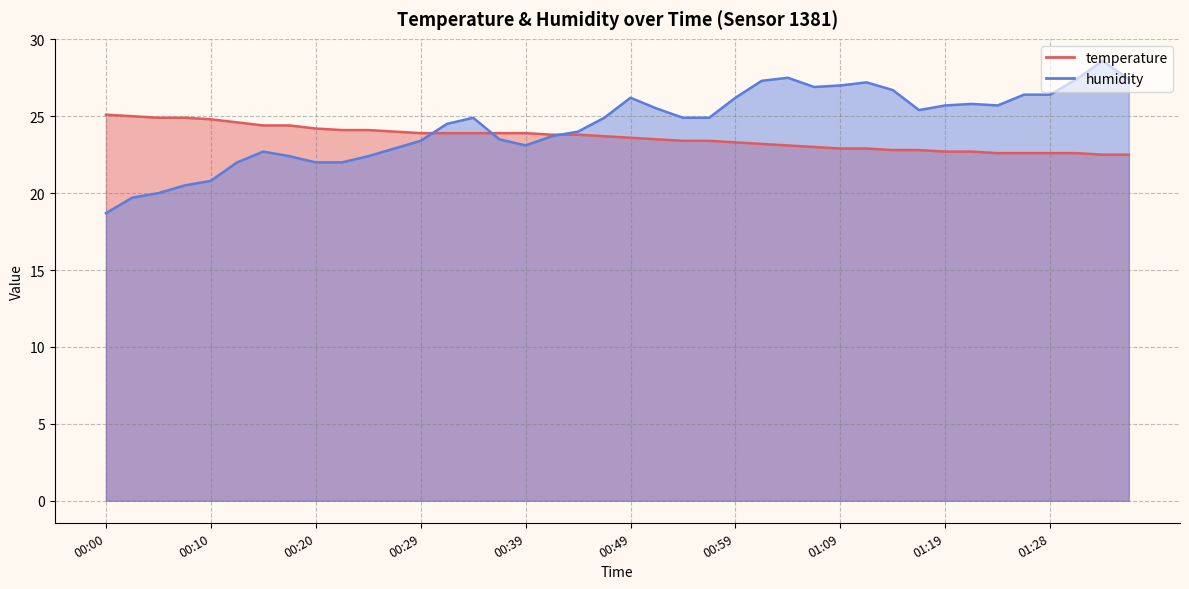

Which label corresponds to the largest value in the chart?

01:33